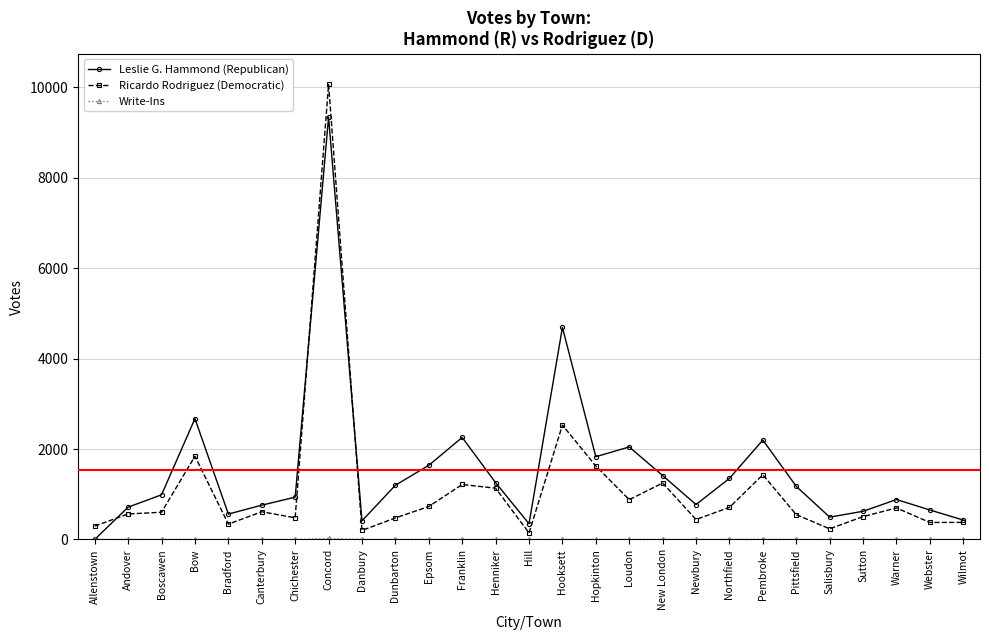

At which label is Ricardo Rodriguez (Democratic) closest to 5102?

Hooksett